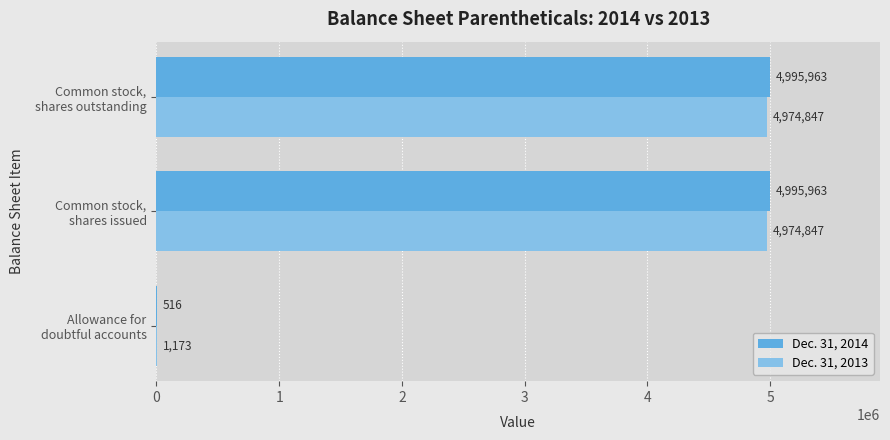

What is the average value of the Dec. 31, 2013 series?

3316956